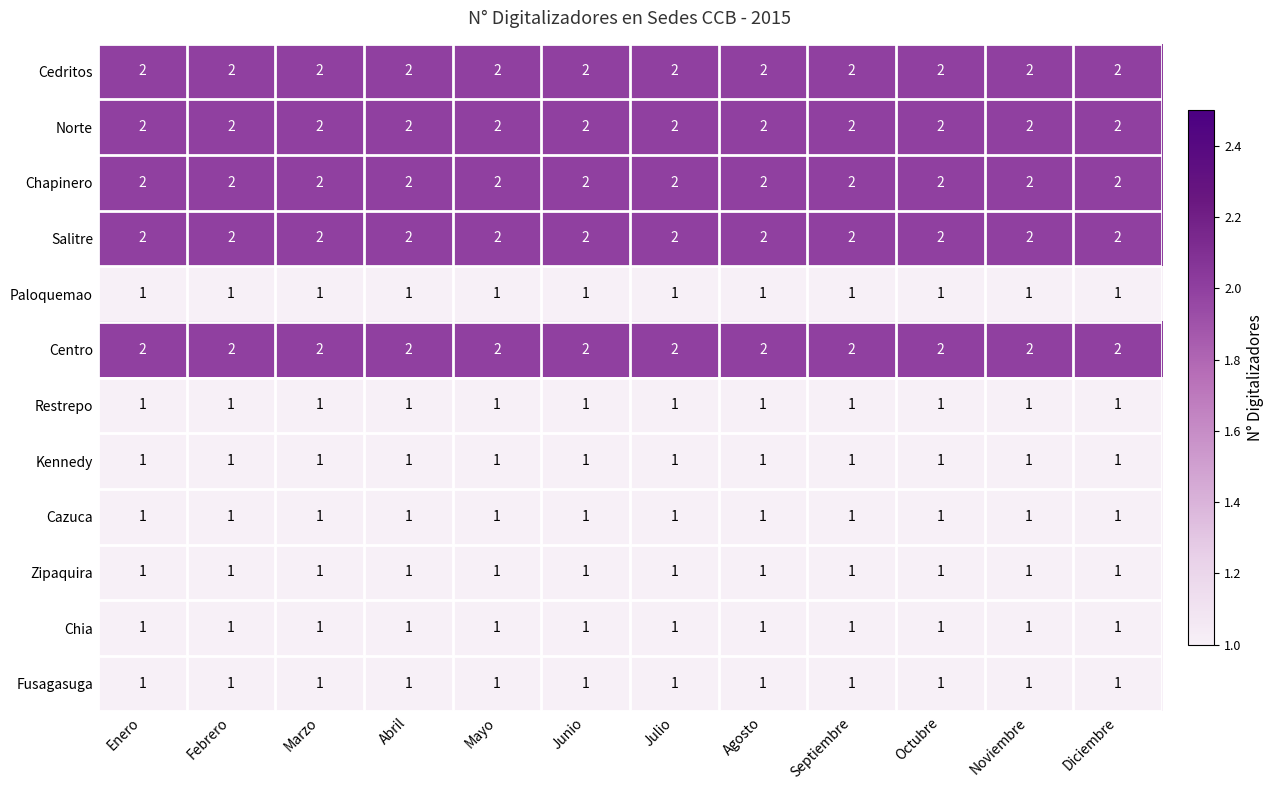

The Restrepo series shows 2 at Marzo. True or false?

False